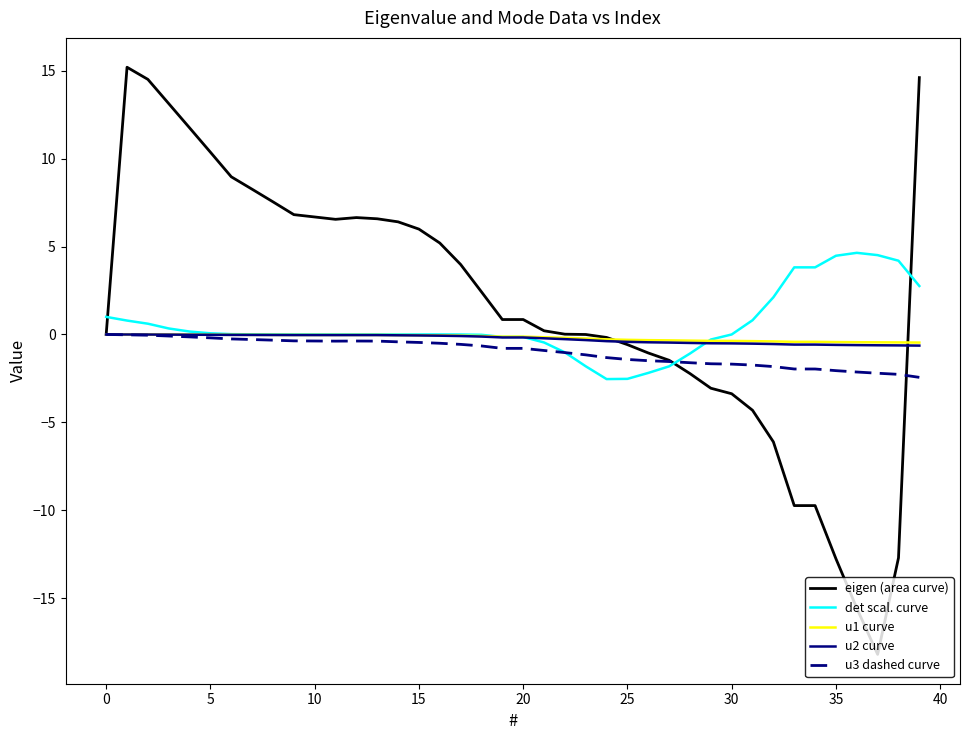

Which series ends up on top after the final intersection of eigen (area curve) and u1 curve?

eigen (area curve)